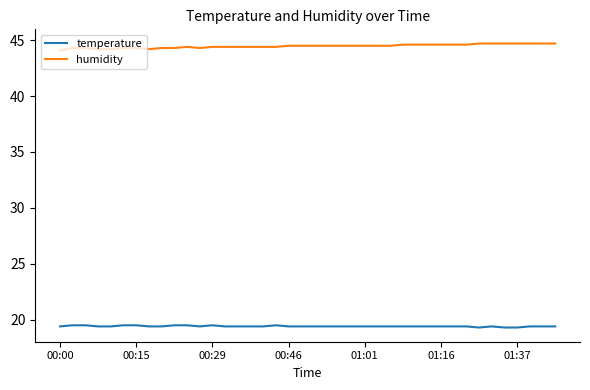

Rank the series by their average value, from highest to lowest.

humidity, temperature